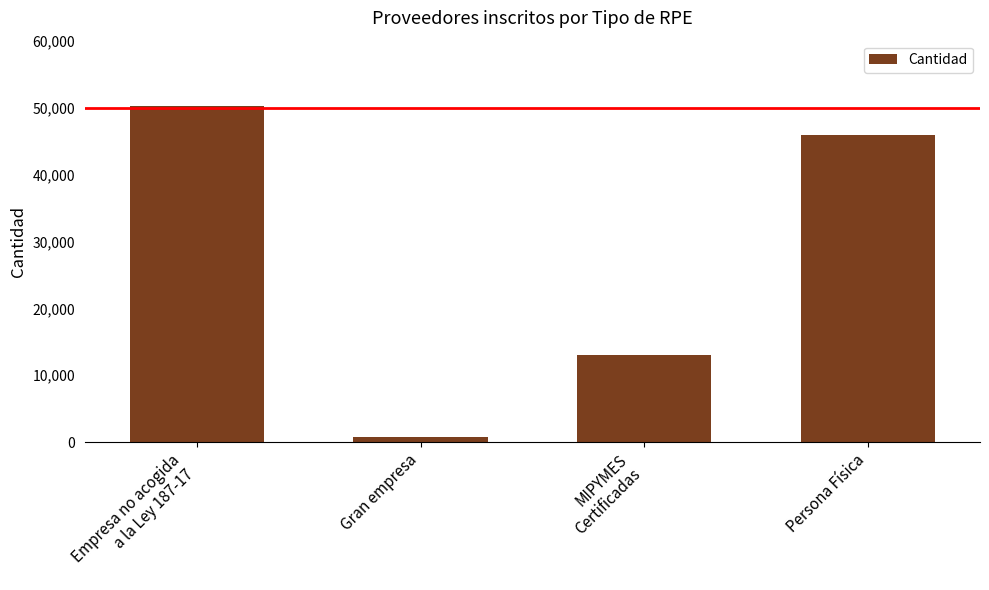

What is the difference between the maximum and minimum values?

49343